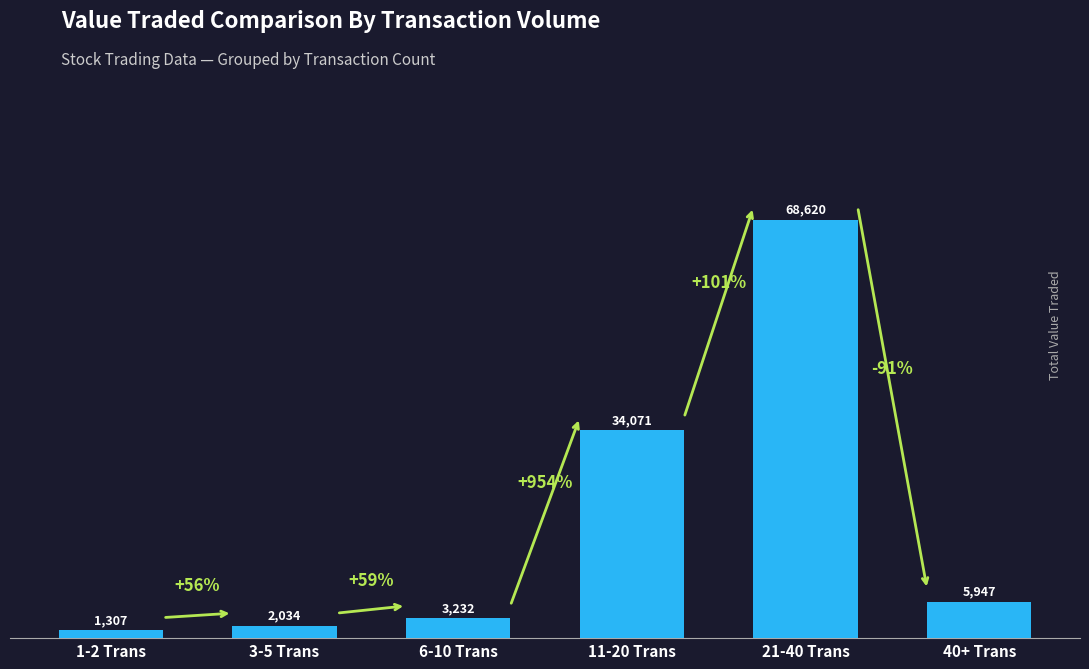

What is the ratio of the value at 40+ Trans to the value at 1-2 Trans?

4.6